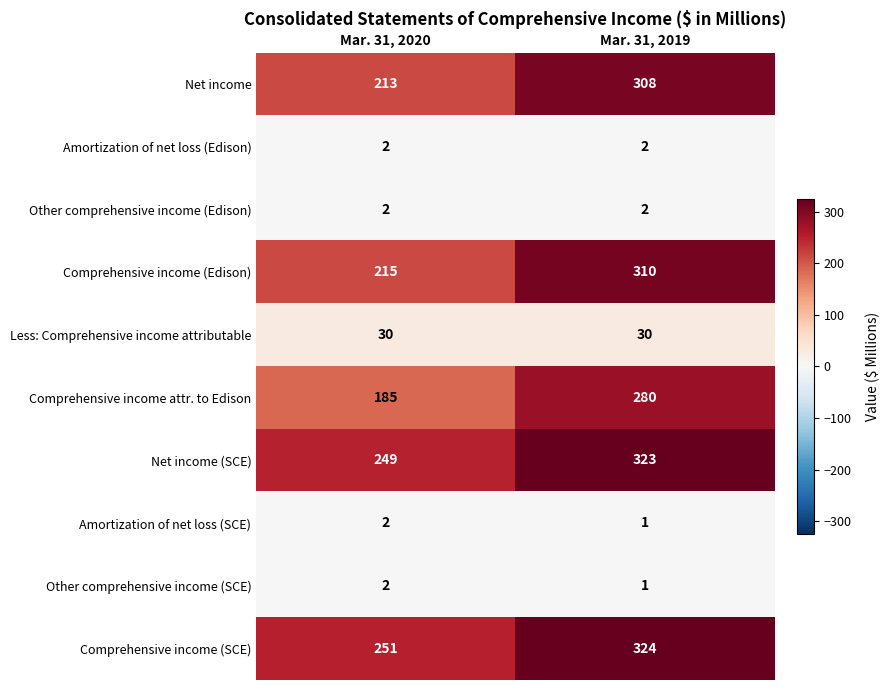

What is the difference between the highest and lowest values at Mar. 31, 2020?

249